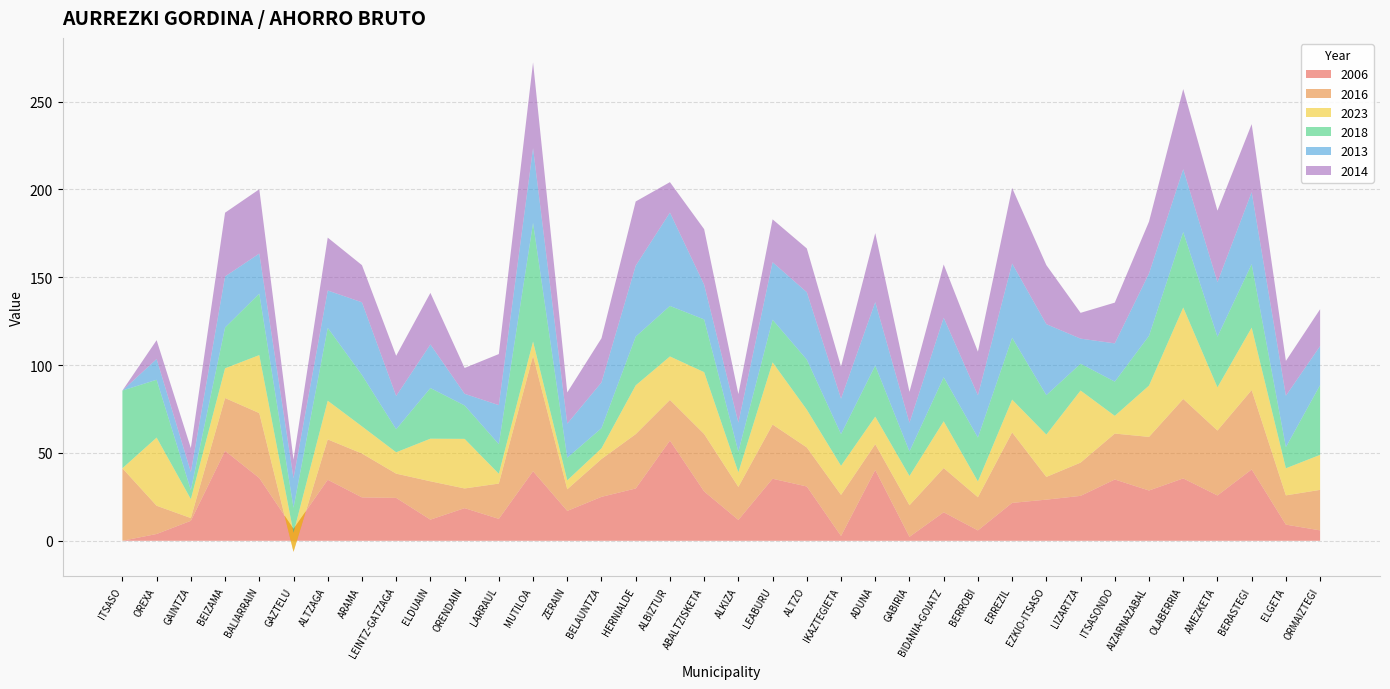

Reading left to right, list all the values displayed in this chart.

2006: 0.0	3.9	11.4	51.2	35.7	6.8	34.7	24.7	24.4	12.0	18.6	12.5	39.6	17.0	25.0	29.8	57.0	28.1	11.9	35.3	30.9	2.7	40.3	2.3	16.2	5.9	21.6	23.4	25.6	34.9	28.6	35.5	25.8	40.6	9.2	5.9
2016: 41.3	16.1	1.6	30.1	37.0	-13.1	23.0	25.0	13.8	21.8	11.2	20.1	65.8	12.3	21.5	30.9	23.1	32.7	18.8	30.9	22.2	23.4	14.7	18.0	25.2	18.9	40.1	12.9	18.9	26.1	30.5	45.2	37.0	45.2	16.7	23.1
2023: 0.0	38.8	10.8	16.9	33.0	10.8	22.0	15.5	12.2	24.2	28.2	5.6	8.1	5.1	6.1	27.8	24.7	35.2	8.3	35.4	21.5	16.6	15.7	16.7	26.6	9.0	18.7	24.1	41.0	10.1	29.2	52.1	24.6	35.5	15.4	19.9
2018: 44.2	32.9	5.1	23.2	35.0	14.3	41.5	29.2	13.1	28.8	19.0	16.9	67.5	12.9	11.5	27.7	28.8	30.0	11.8	24.3	28.5	18.1	29.1	14.0	25.1	25.0	35.2	22.4	15.3	19.5	28.3	42.9	28.8	36.1	12.1	39.7
2013: 0.0	11.8	10.3	29.1	22.8	16.8	21.3	41.4	18.9	24.8	6.6	22.2	42.5	19.4	26.1	40.4	53.1	19.8	16.5	32.7	38.4	20.2	36.1	16.3	33.9	24.1	42.2	40.4	14.3	21.8	35.5	35.8	31.1	41.0	29.3	22.2
2014: 0.0	10.7	13.7	36.3	36.6	10.6	30.1	21.1	22.9	29.4	14.7	29.1	48.8	17.8	25.1	36.5	17.3	31.6	16.2	24.4	24.9	18.2	39.3	17.6	30.3	24.8	43.0	33.6	14.7	23.2	29.5	45.6	40.7	38.7	19.8	21.0